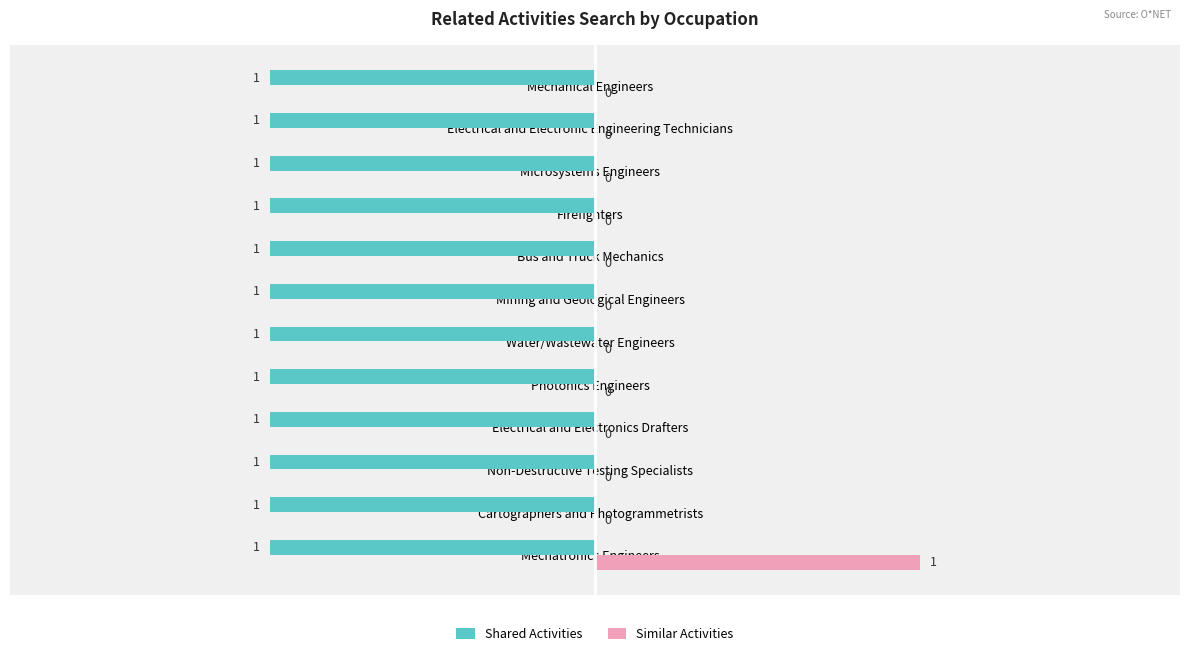

What is the sum of all Shared Activities values?

-12